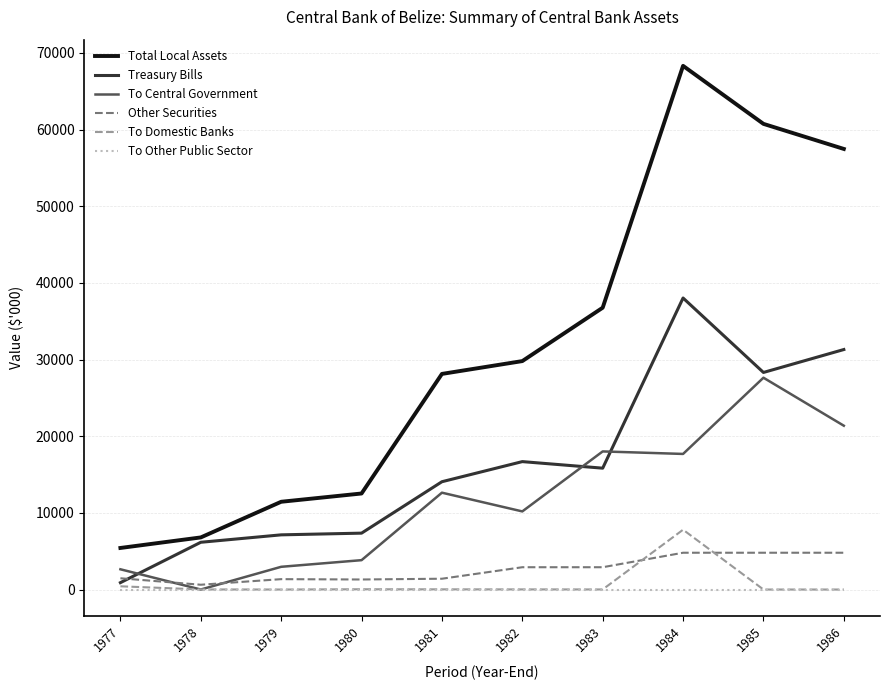

Is the value of To Central Government at 1979 greater than the value of Other Securities at 1981?

Yes